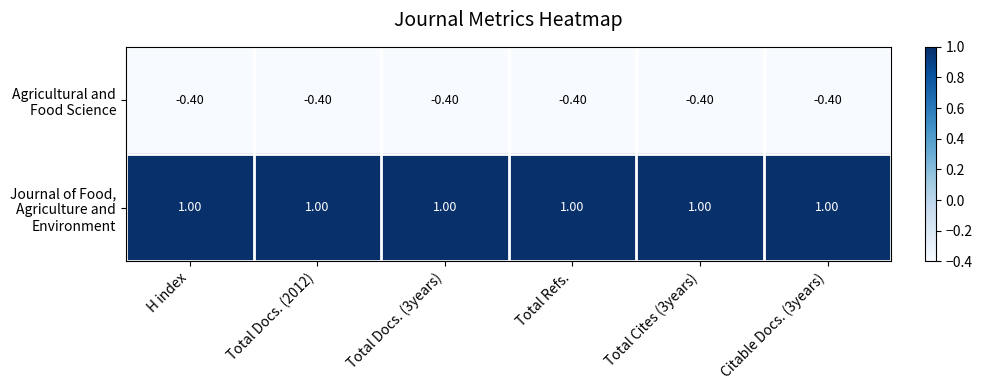

At how many categories does at least one series exceed 0?

6